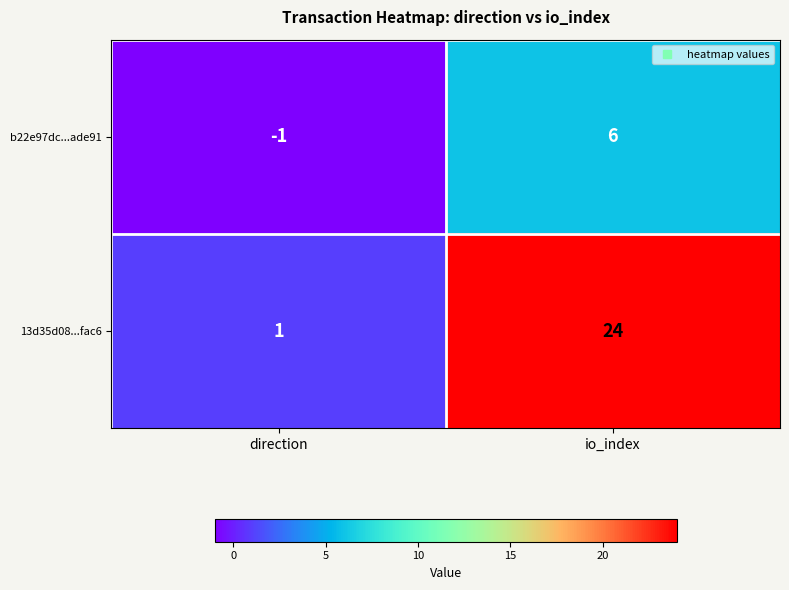

Reading left to right, extract all data points from this chart.

b22e97dc...ade91: -1	6
13d35d08...fac6: 1	24